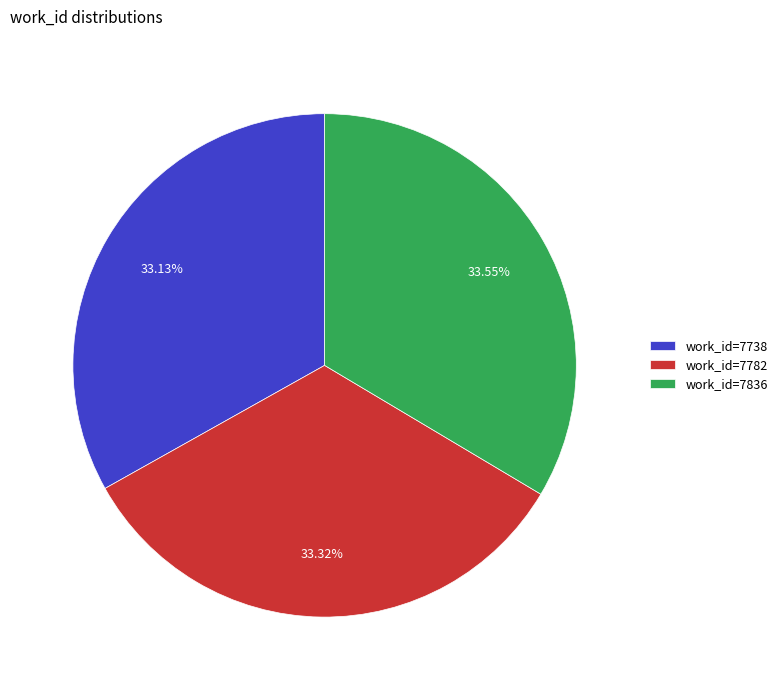

What is the total percentage of work_id=7836 and work_id=7782?

66.9%